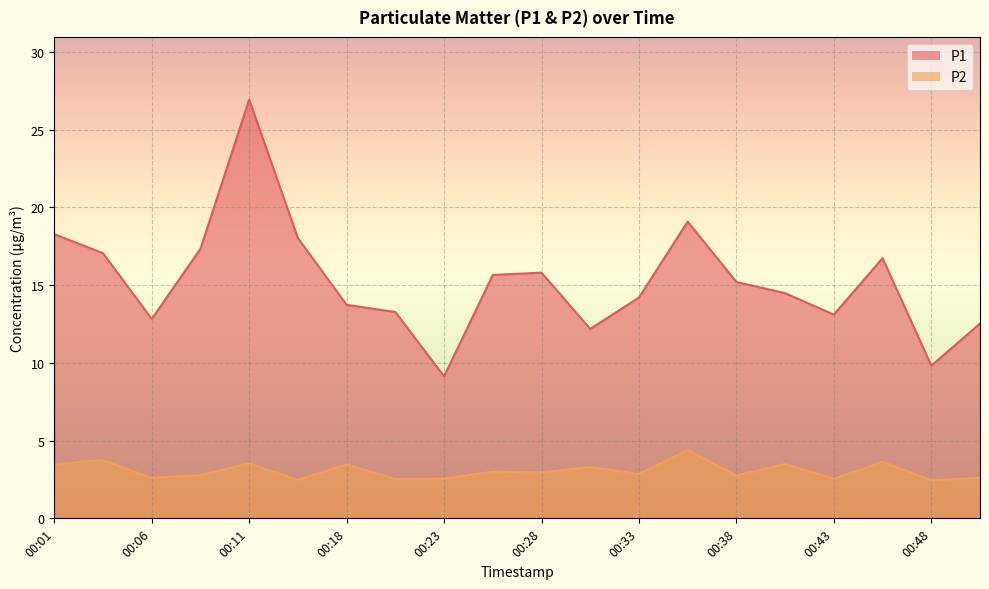

What is the value of the P2 point at the 18th from the left?

3.6